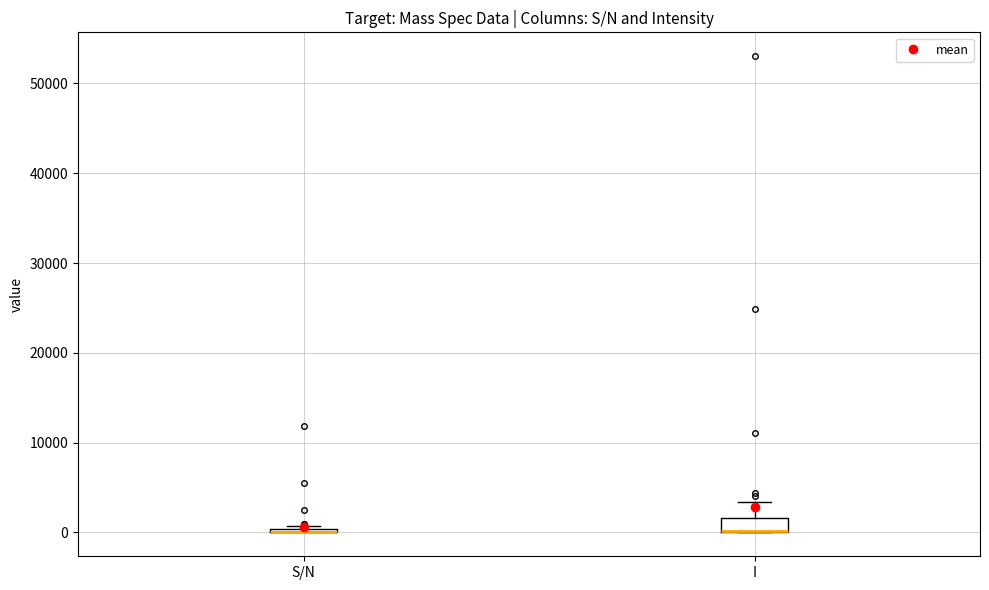

Reading left to right, read every box against the y-axis: the position of its median line, the range the box covers, and the ends of its whiskers. The values are not printed on the chart, so give them approximately, as read against the axis.

S/N: box collapsed to a line at 0, whiskers 0 to 1000
I: median 0 (drawn on the box's lower edge), box 0 to 2000, whiskers 0 to 3000